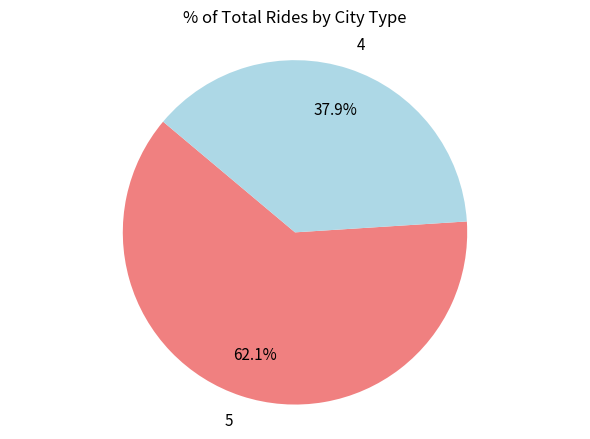

Does 5 represent more than half of the total?

Yes